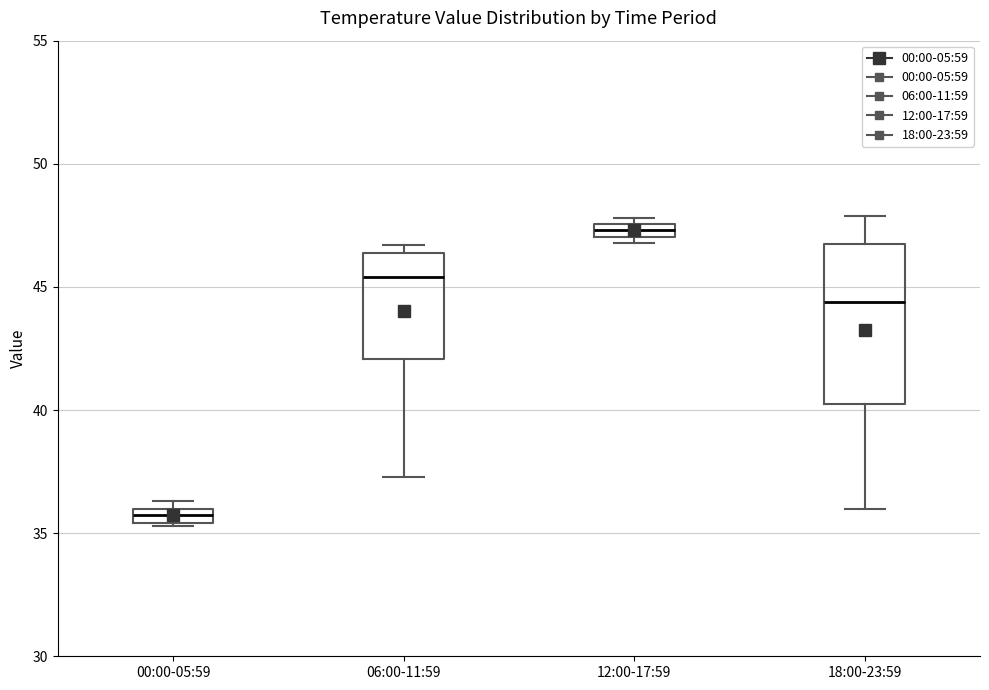

Where is the upper edge of the box for 18:00-23:59 on the y-axis? The values are not printed on the chart, so give them approximately, as read against the axis.

46.5